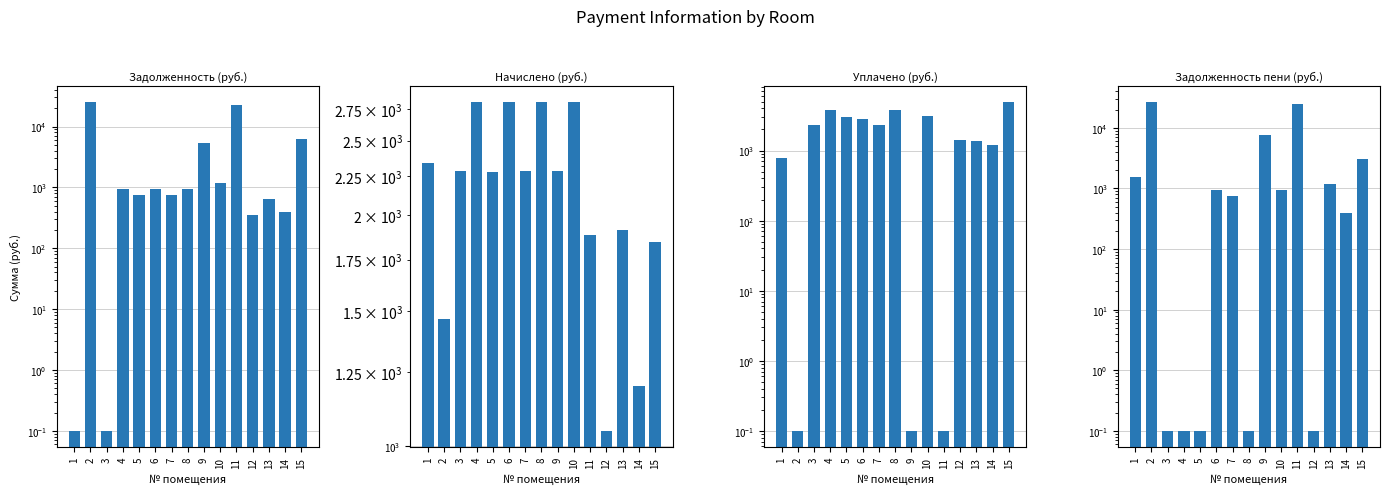

What is the total value across all series at 15?

15953.6